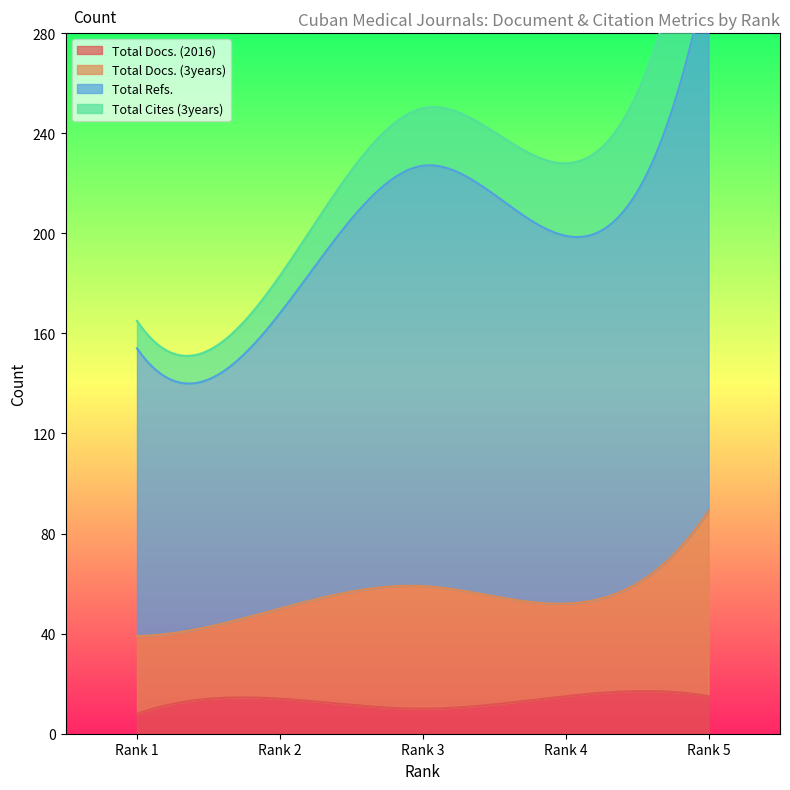

Which series has the largest total across all categories?

Total Refs.